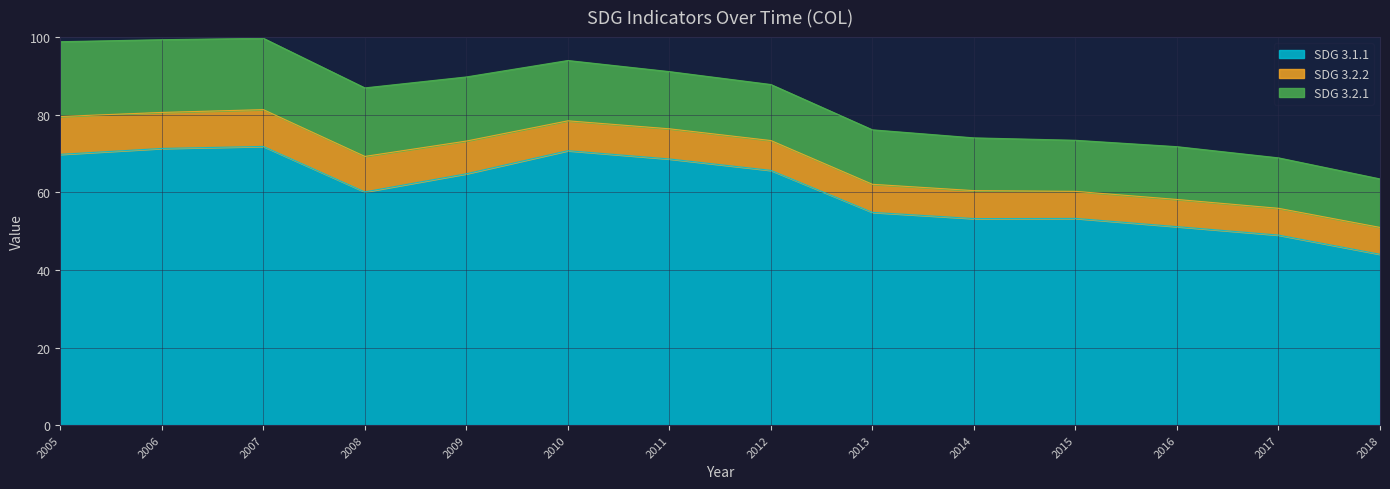

At which category does SDG 3.2.1 reach its first local peak?

2016